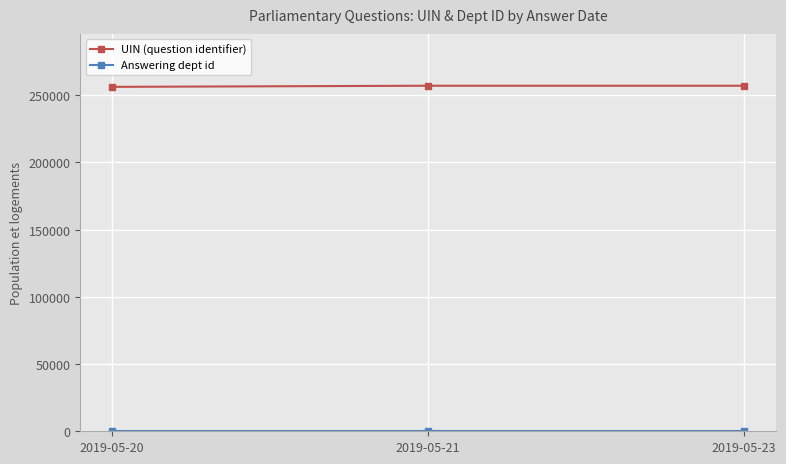

The value of UIN (question identifier) at 2019-05-23 is 54621.2. True or false?

False